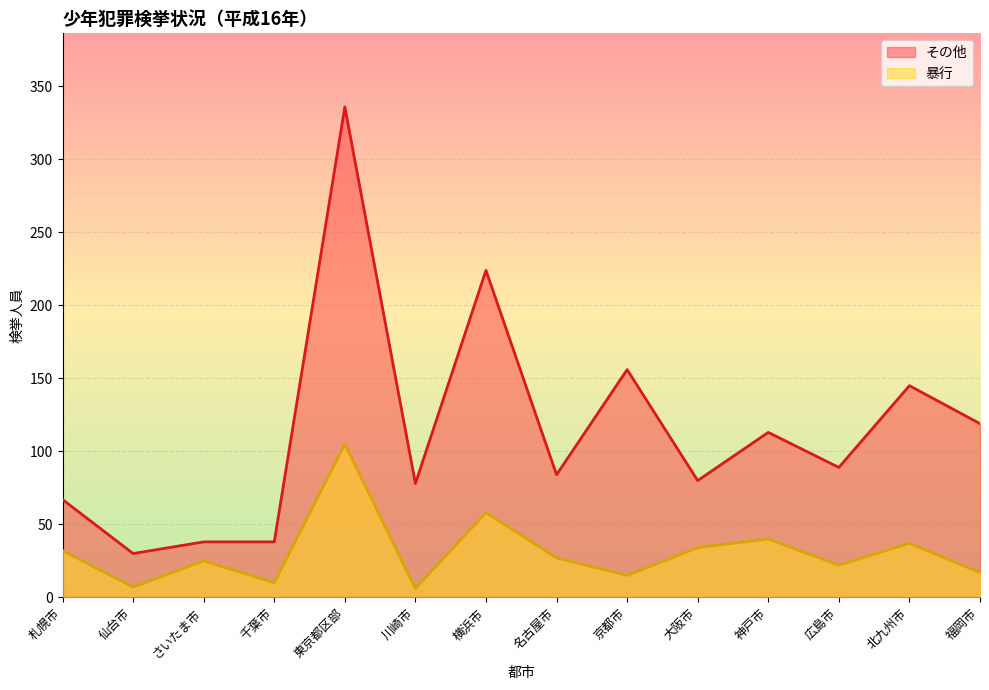

Where does the その他 series first go above 89?

東京都区部